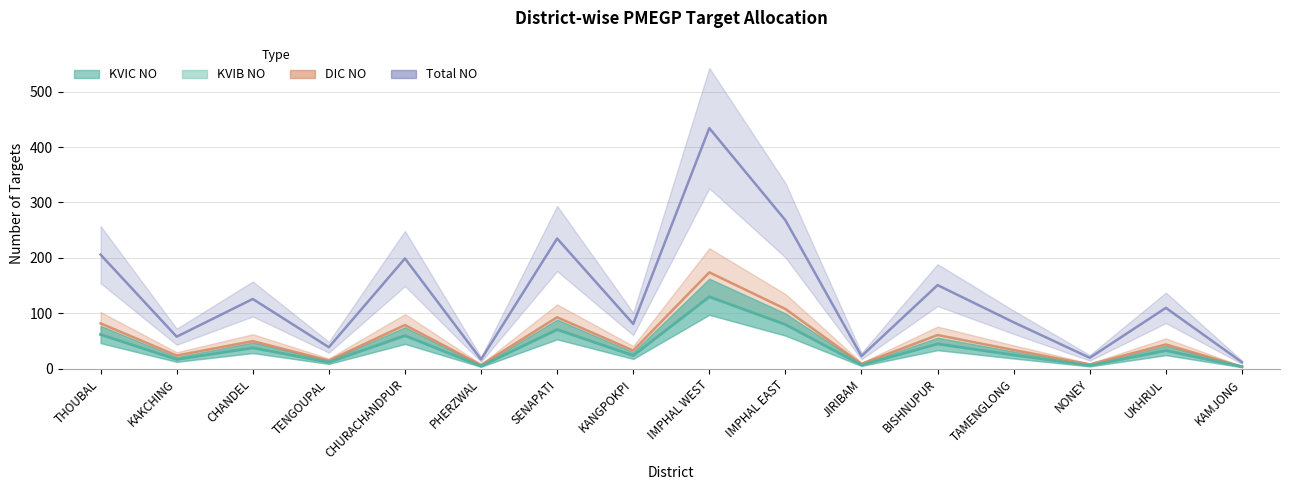

What is the difference between the highest and lowest values at BISHNUPUR?

106